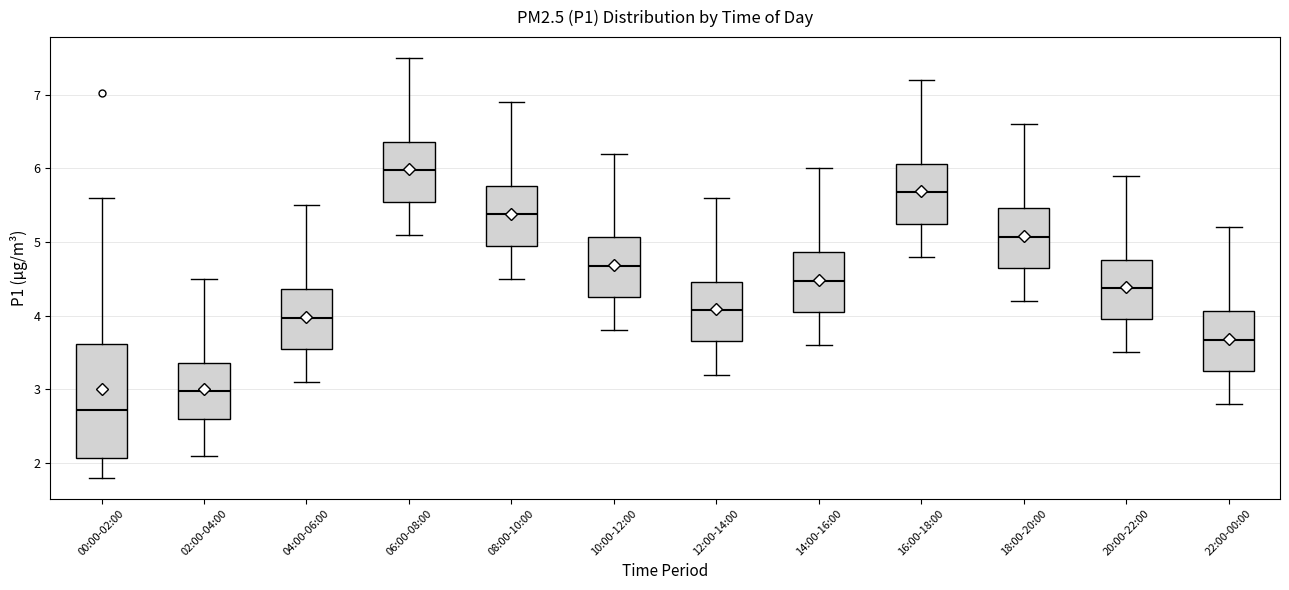

Which box has the highest median line?

06:00-08:00